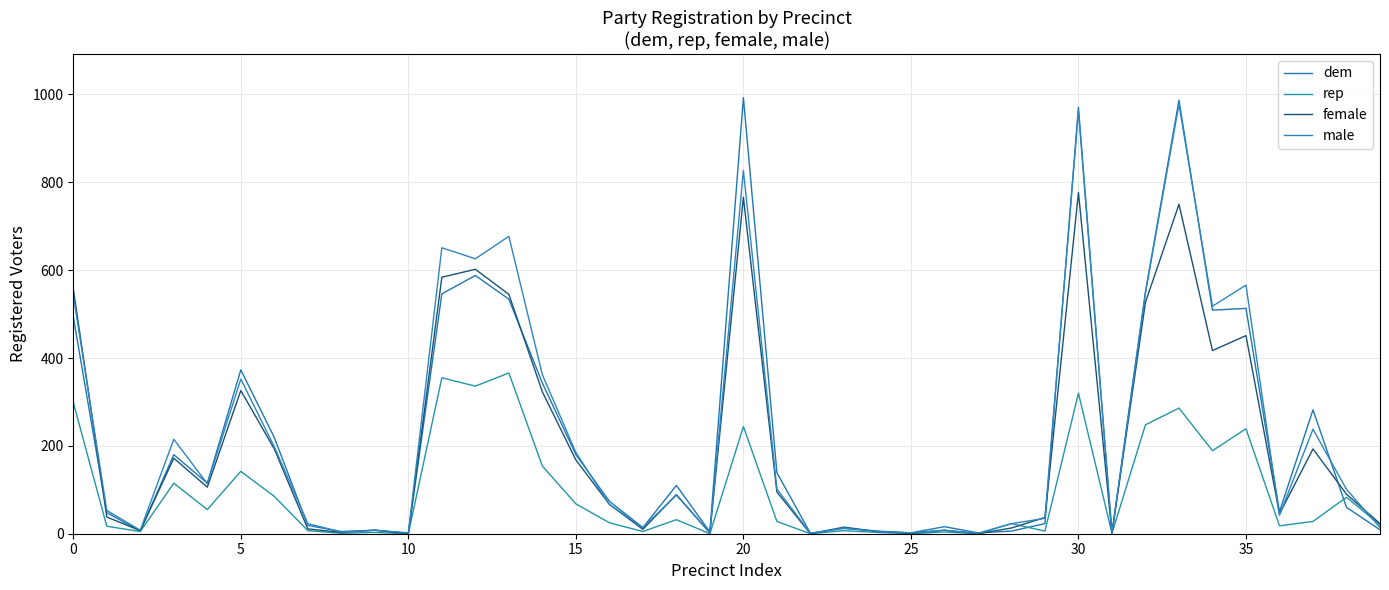

Reading left to right, list all the values displayed in this chart.

dem: 494	48	6	180	115	373	219	19	5	8	1	546	588	534	343	180	74	14	110	4	993	139	1	12	6	2	16	2	6	23	971	1	551	987	509	513	50	282	60	9
rep: 299	17	5	115	55	142	85	7	1	3	0	355	336	366	154	68	25	5	32	0	244	28	0	7	3	0	4	0	23	6	320	1	248	286	189	239	18	28	83	20
female: 558	38	7	172	106	326	193	11	3	8	0	584	602	545	323	168	67	10	89	2	766	95	0	15	5	1	8	0	13	37	777	1	527	750	417	451	45	193	90	23
male: 544	53	8	215	114	352	198	23	4	8	2	651	626	677	362	185	67	14	88	2	827	102	1	13	5	2	8	1	23	35	962	1	548	978	518	566	42	238	101	14